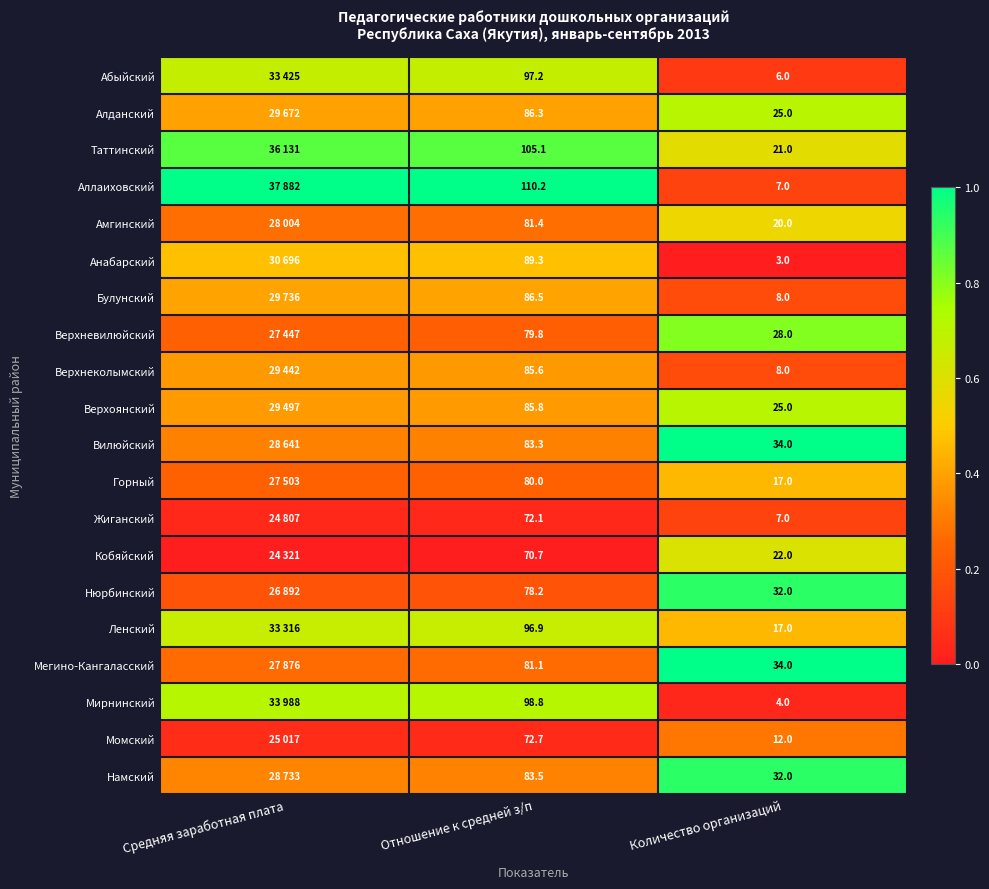

Is the value of Верхнеколымский at Количество организаций greater than the value of Кобяйский at Отношение к средней з/п?

No